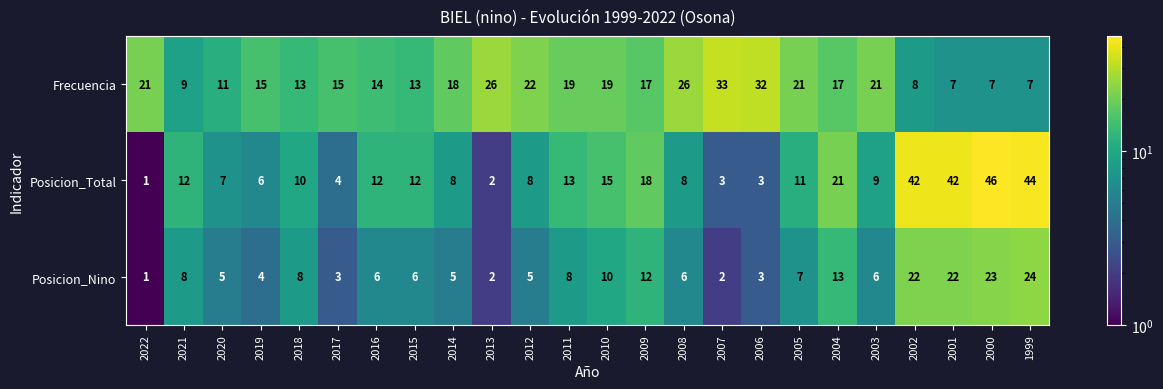

What is the total value across all series at 2002?

72